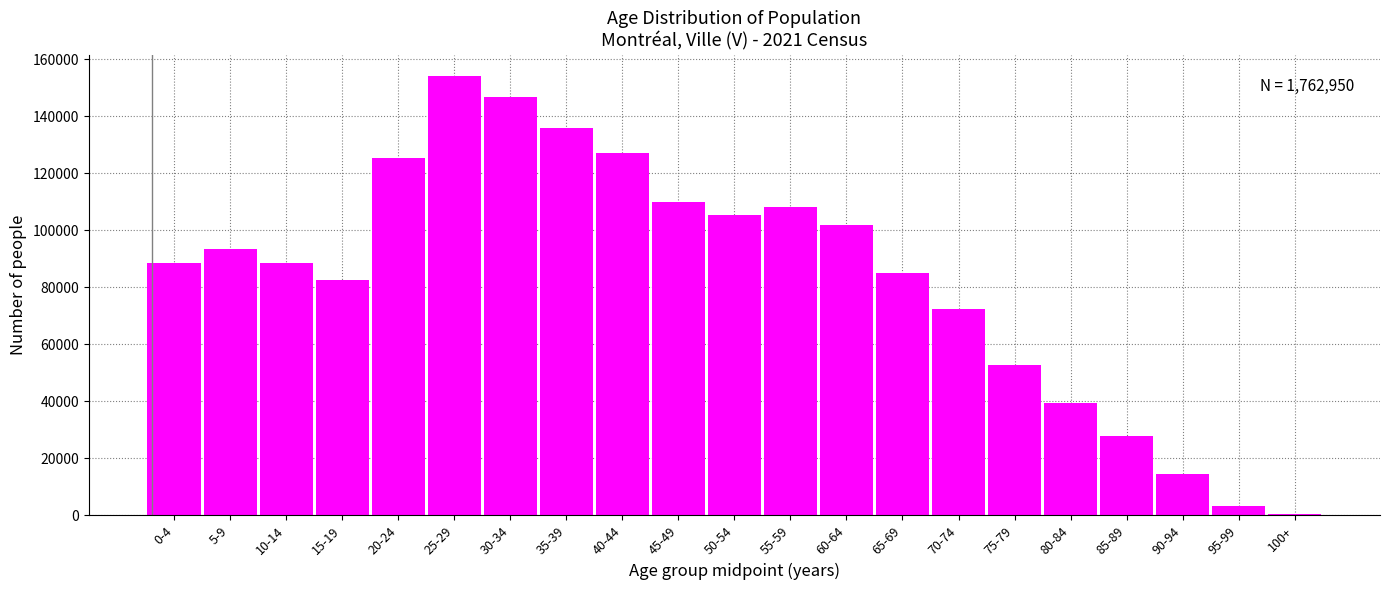

Approximately how many times larger is the value at 15-19 compared to 60-64?

0.8